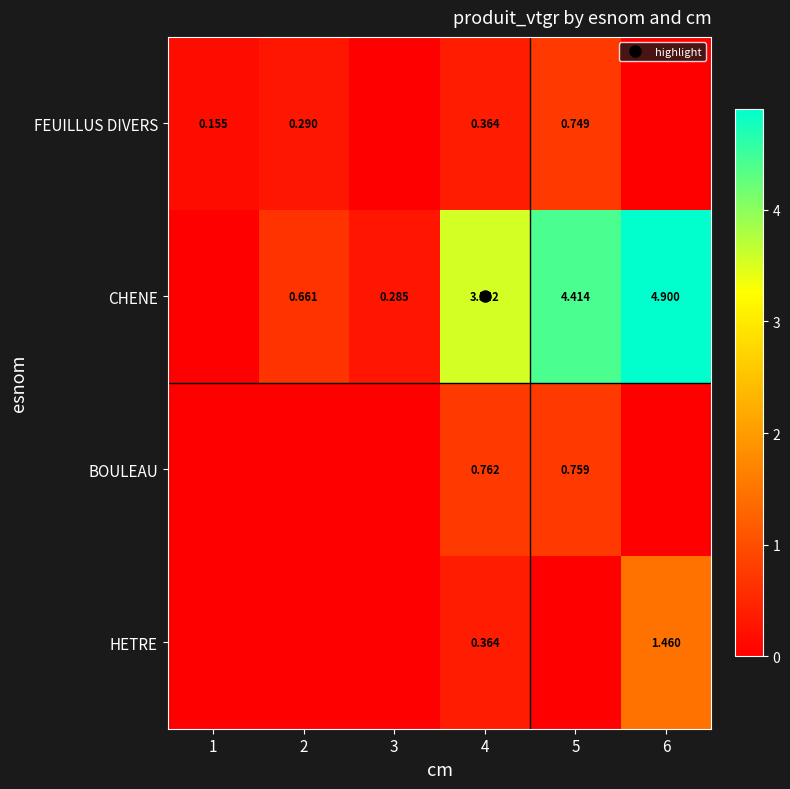

Count the number of data series in this chart.

4